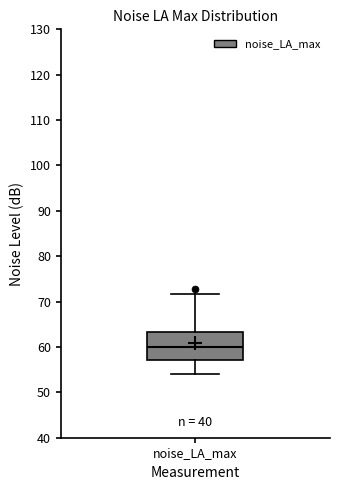

Read this box plot against the y-axis: the position of the median line, the range covered by the box, and the ends of both whiskers. The values are not printed on the chart, so give them approximately, as read against the axis.

median 60, box 57 to 63, whiskers 54 to 72